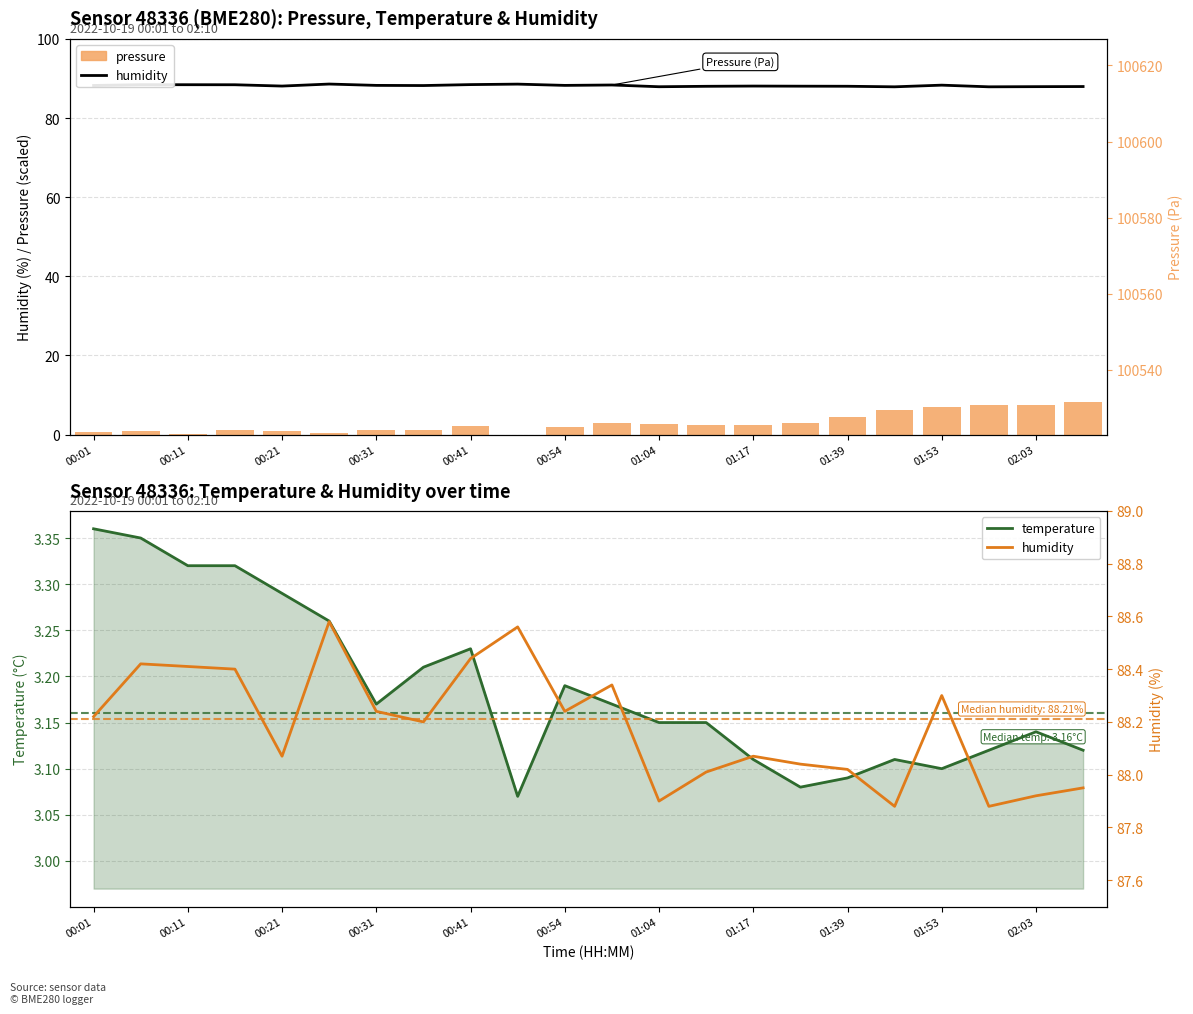

Where does the humidity series first go above 88?

00:01